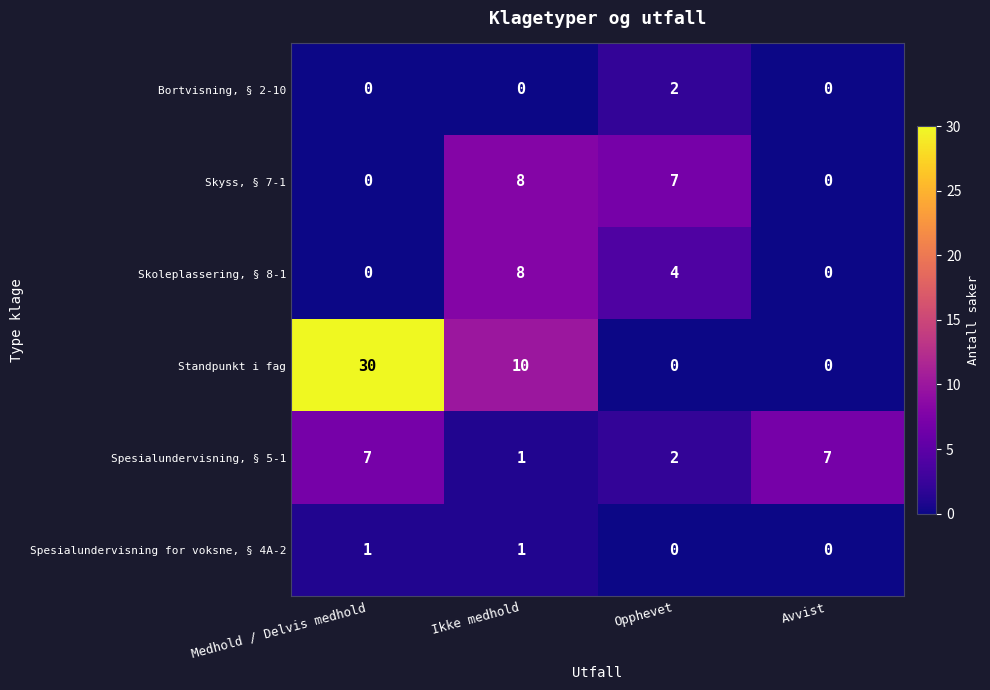

Reading right to left, list all the values displayed in this chart.

Bortvisning, § 2-10: 0	2	0	0
Skyss, § 7-1: 0	7	8	0
Skoleplassering, § 8-1: 0	4	8	0
Standpunkt i fag: 0	0	10	30
Spesialundervisning, § 5-1: 7	2	1	7
Spesialundervisning for voksne, § 4A-2: 0	0	1	1